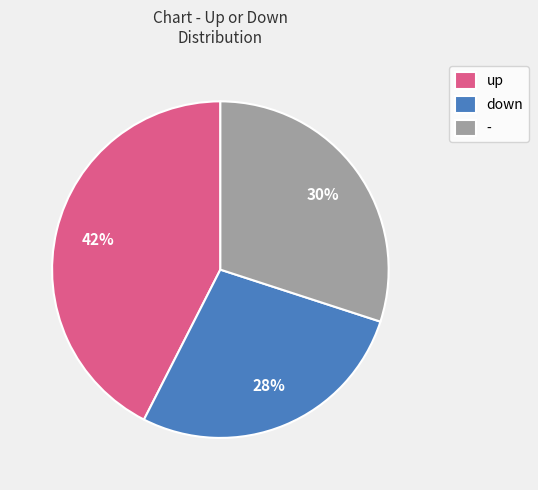

Is it true that down is 28% of the pie?

True